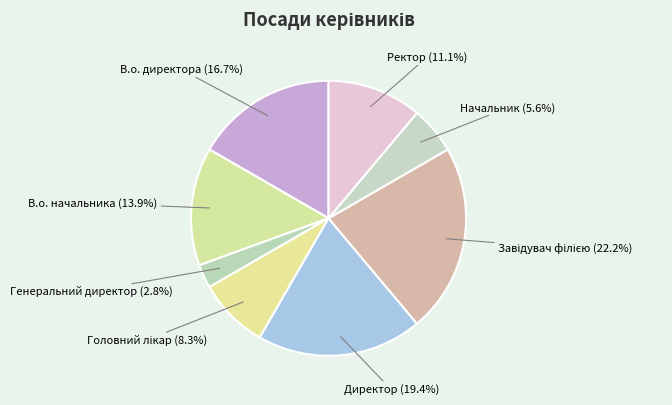

How many slices are in this pie chart?

8